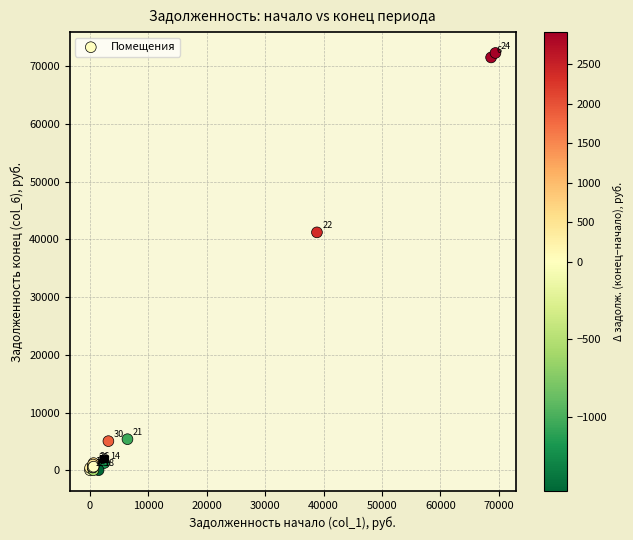

What Y value in the scatter plot is closest to 36161?

41226.7